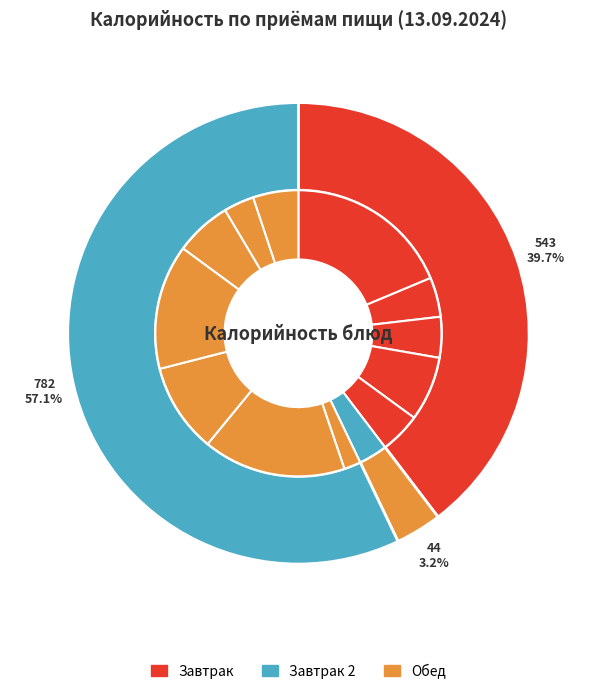

What percentage is NOT represented by хлеб ржаной (завтрак)?

95.4%